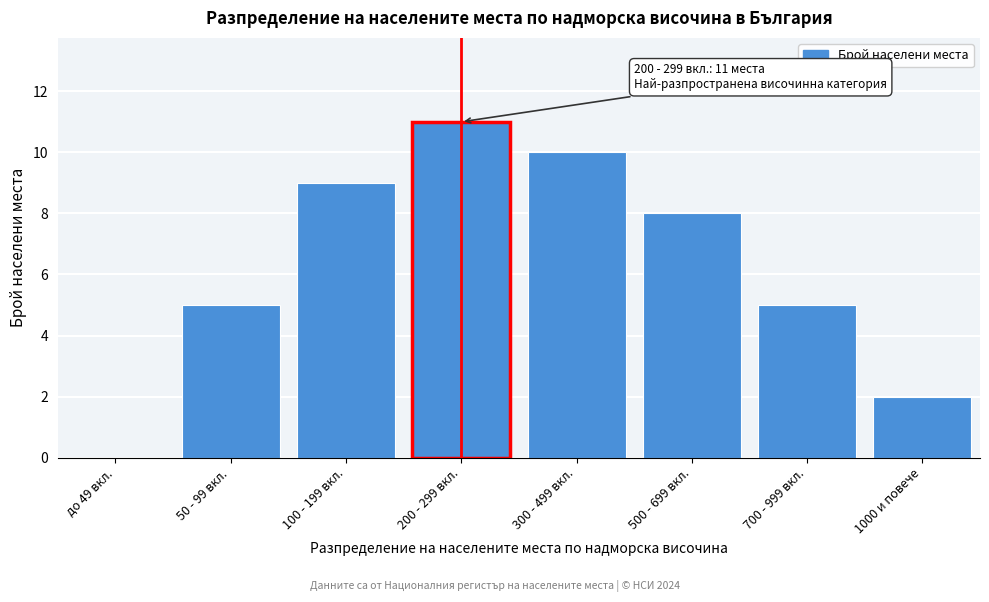

Reading left to right, list all the values displayed in this chart.

до 49 вкл.=0	50 - 99 вкл.=5	100 - 199 вкл.=9	200 - 299 вкл.=11	300 - 499 вкл.=10	500 - 699 вкл.=8	700 - 999 вкл.=5	1000 и повече=2